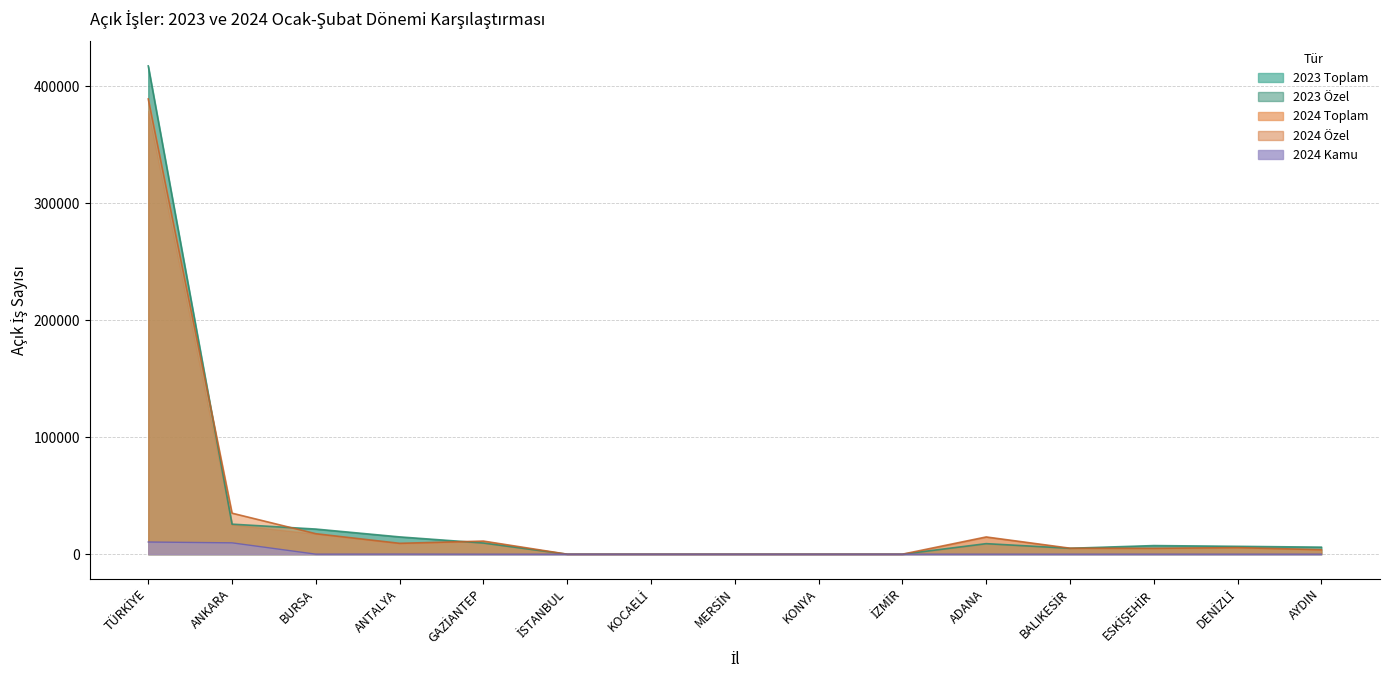

How many interior local valleys does the 2023 Toplam series have?

2